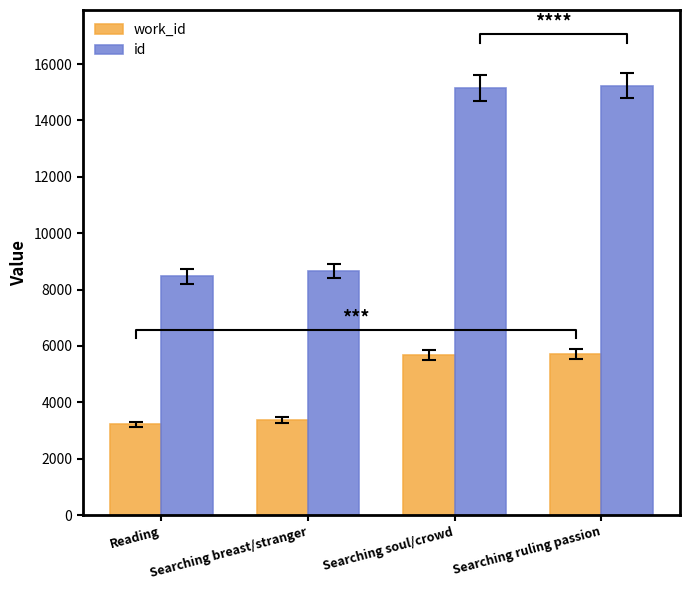

Reading right to left, transcribe all the data shown in this chart.

work_id: 5709	5679	3384	3224
id: 15237	15153	8664	8468